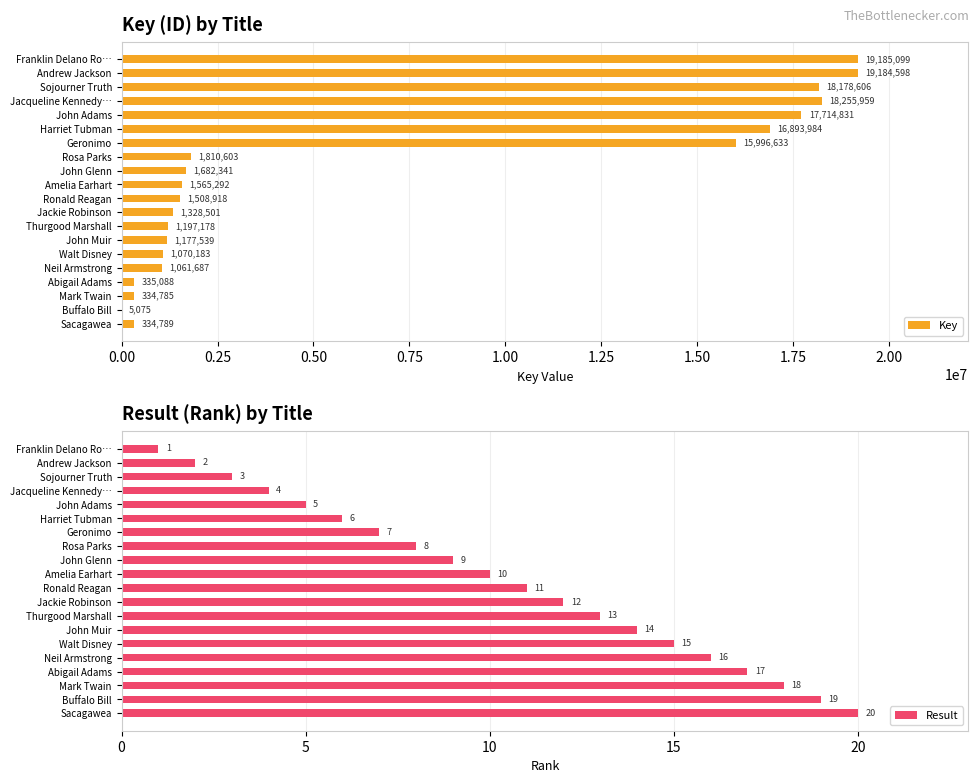

The value of Key at Franklin Delano Ro… is 19185099. True or false?

True